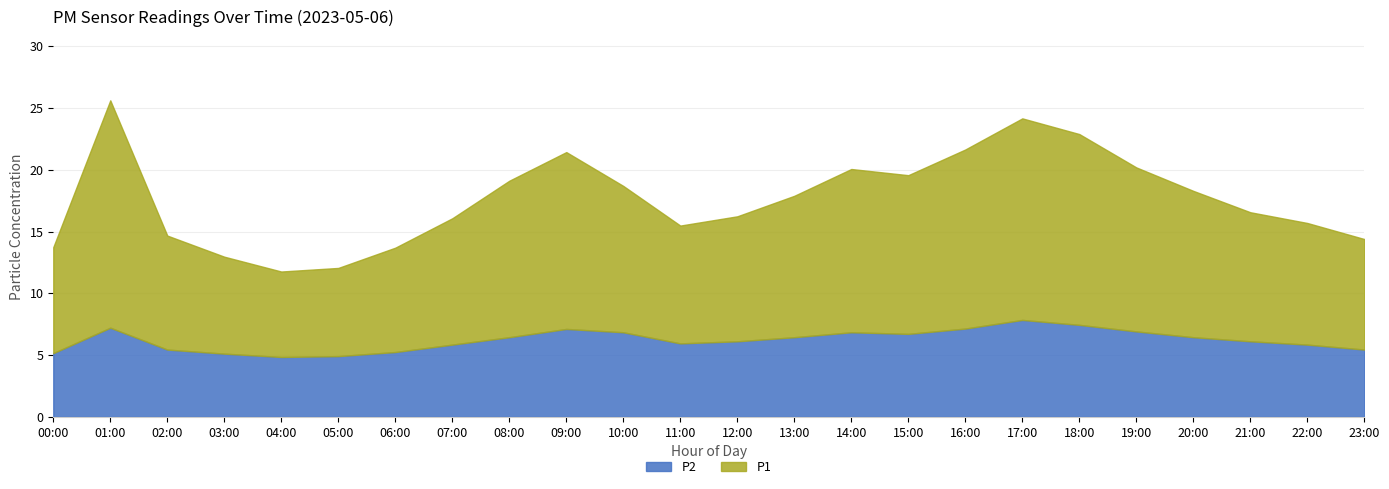

What are all the series names shown in the legend?

P2, P1